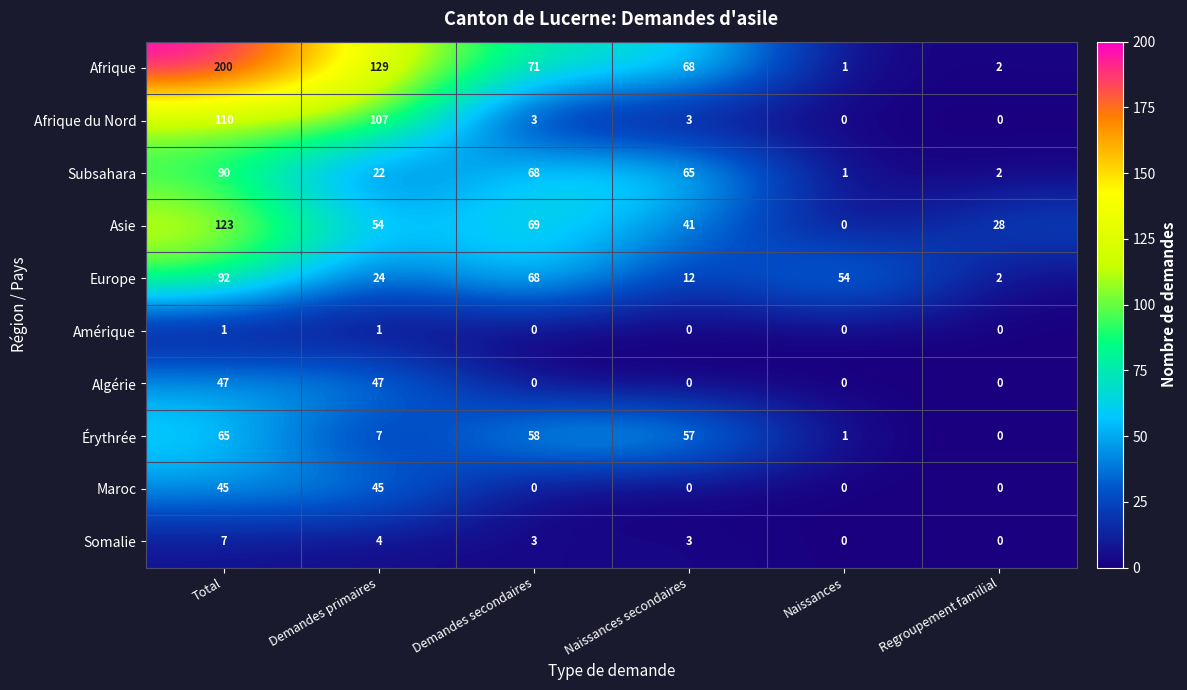

At which category is the sum across all series the highest?

Total